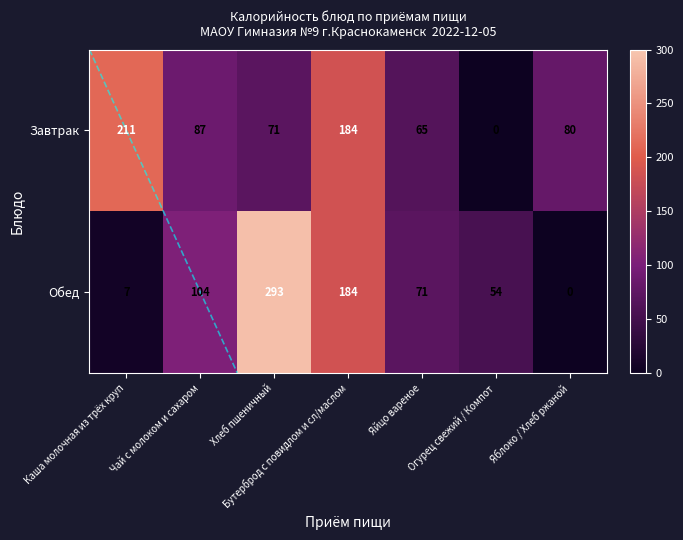

How many data points in Обед are less than 71?

3